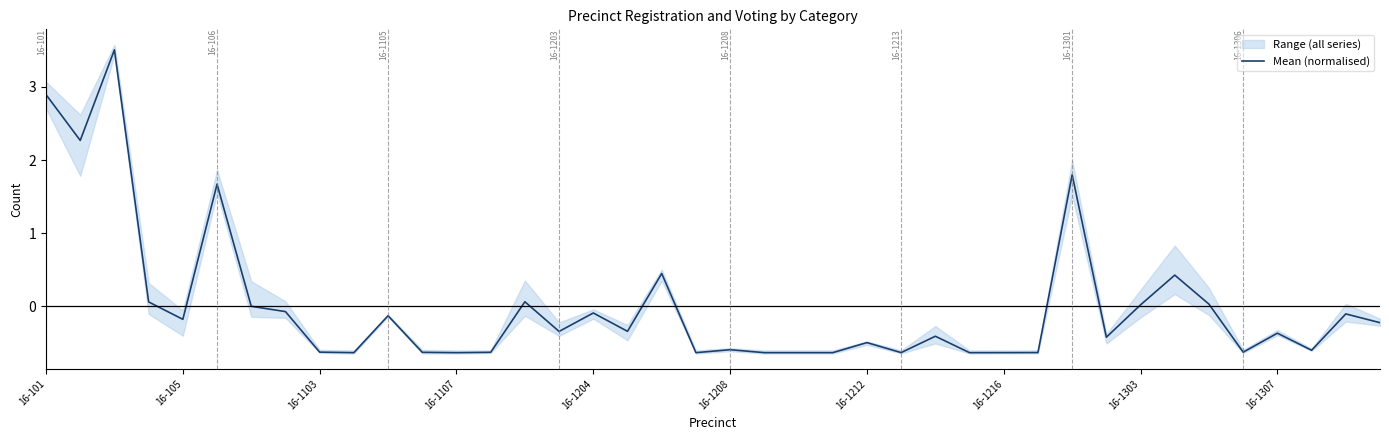

What is the approximate value at 21?

-0.6